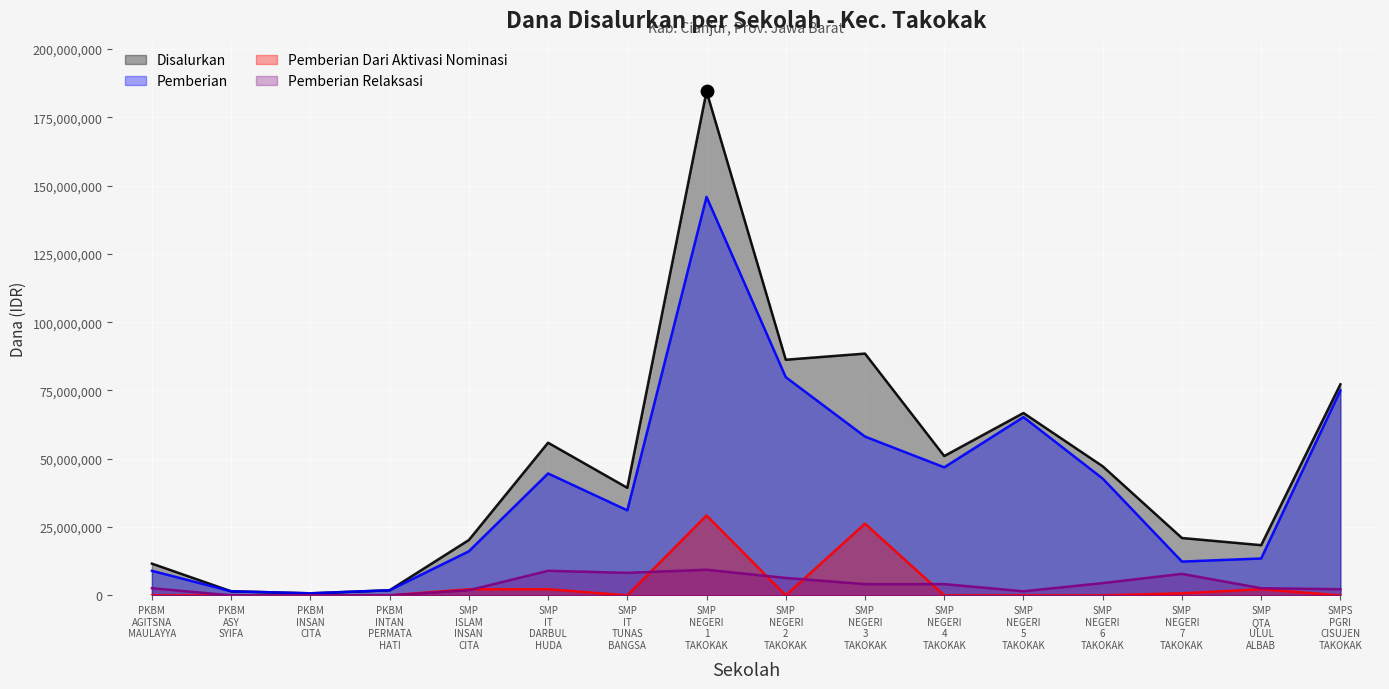

Which series reaches the maximum Y coordinate?

Disalurkan